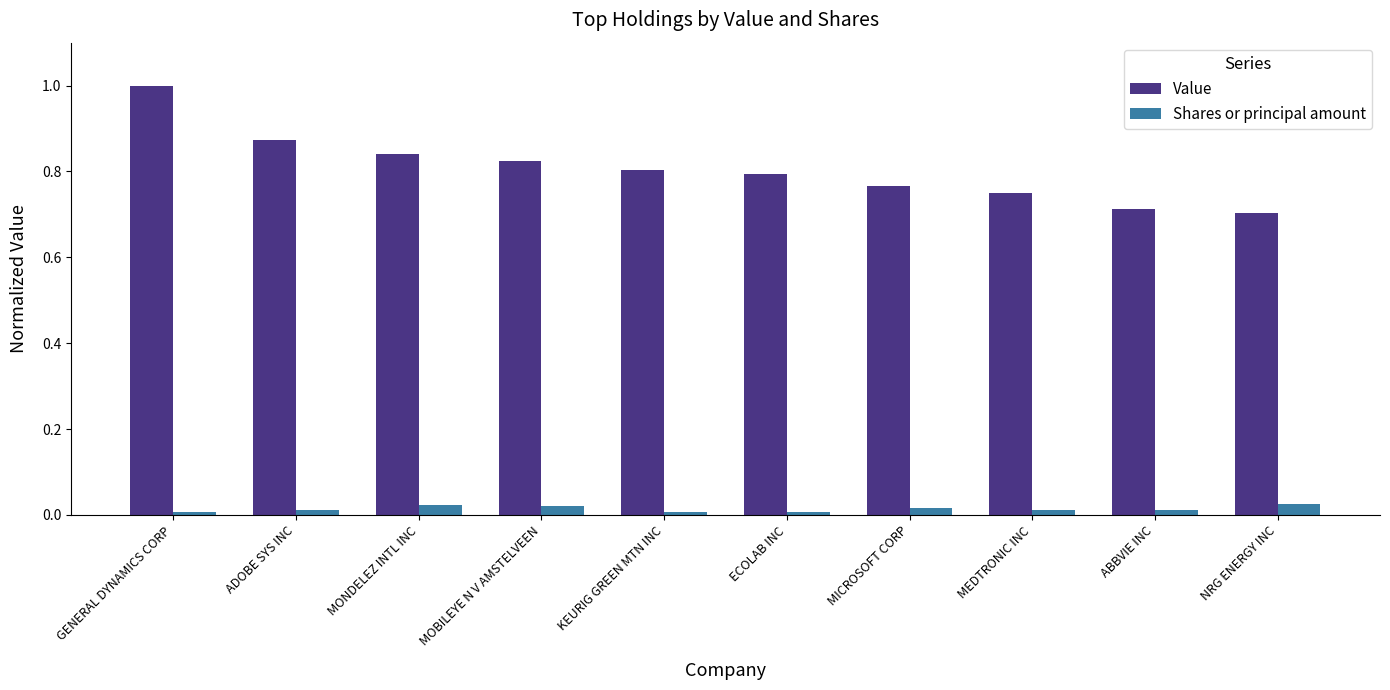

Does the chart contain stacked bars?

No